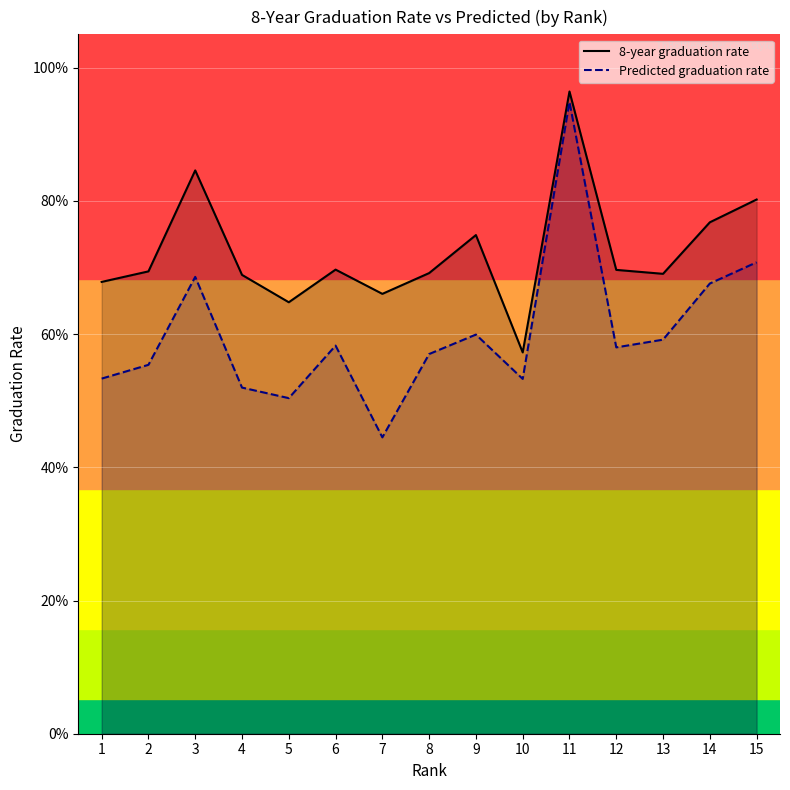

Which series changed the most between 9 and 10?

8-year graduation rate